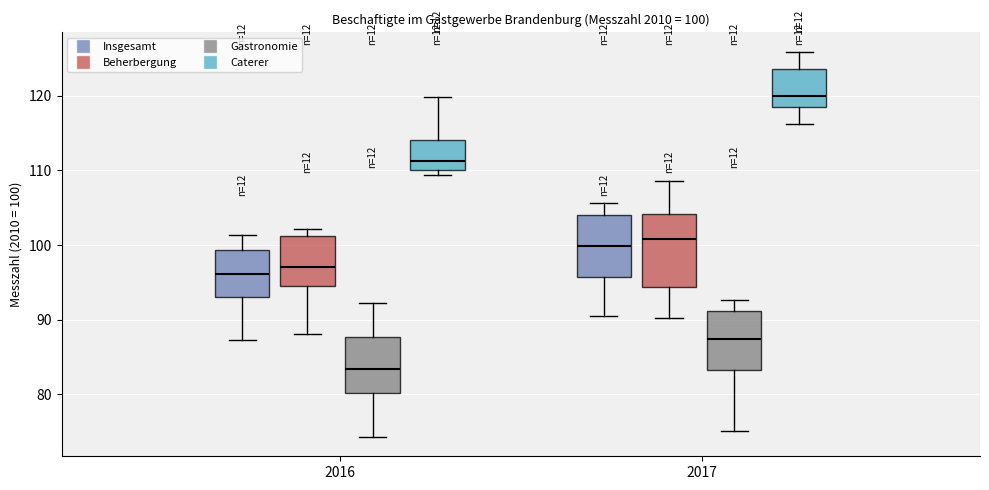

Which box has the highest median line?

2017 (Caterer)